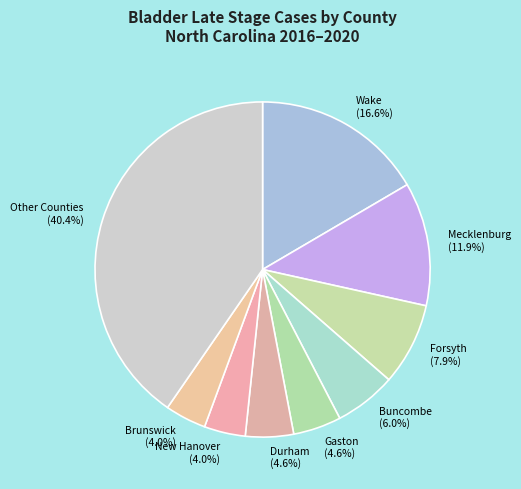

Is there any slice that represents more than half of the pie?

No